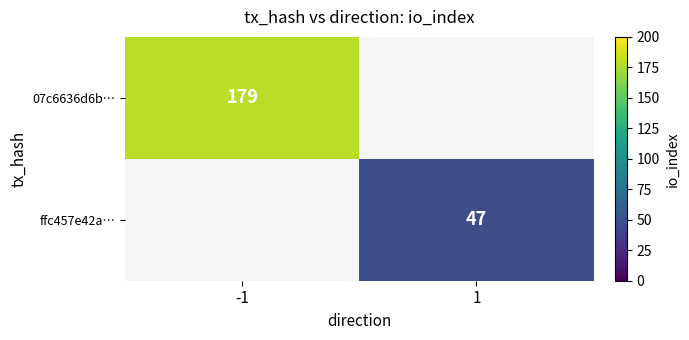

Between 1 and -1, which is larger?

-1